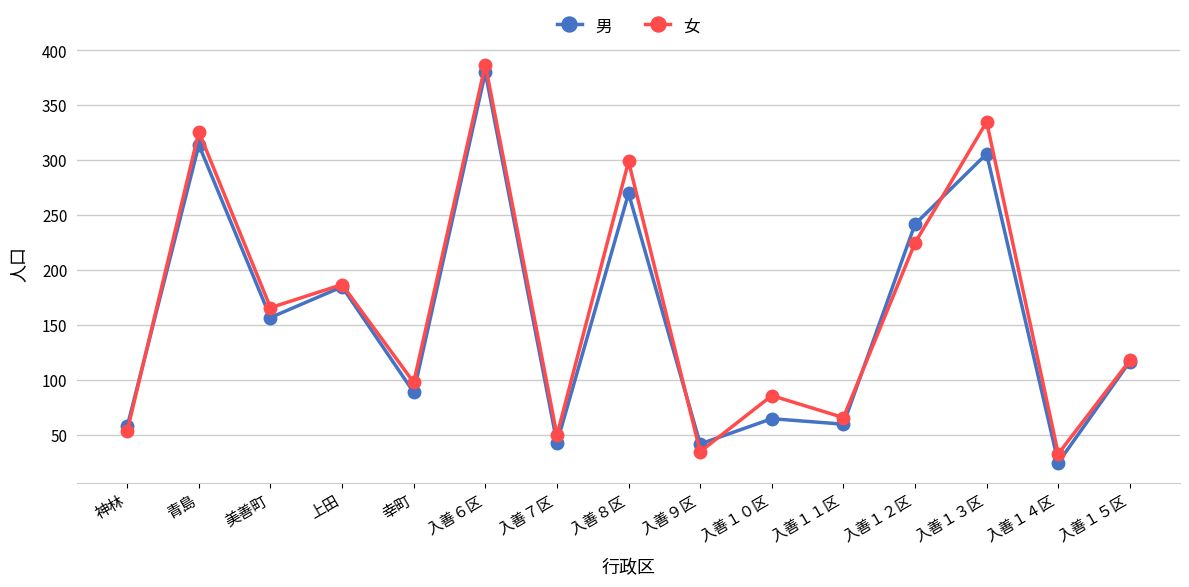

At which label does 男 first exceed 117?

青島